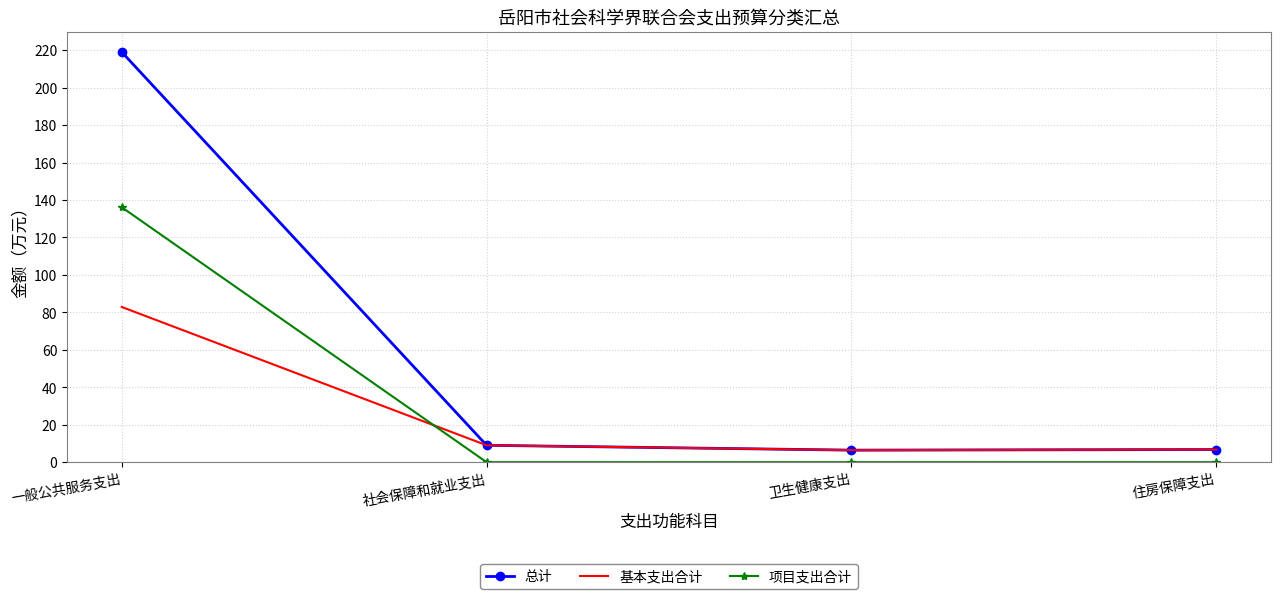

True or false: 总计 and 项目支出合计 cross at least once.

False